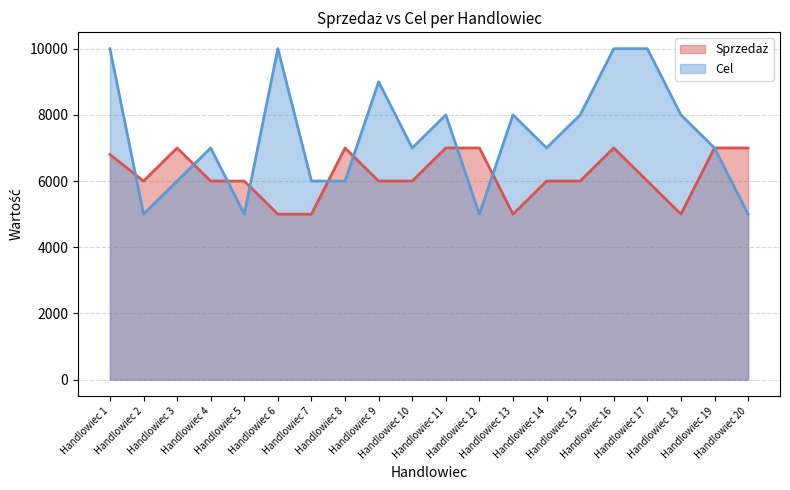

What is the approximate value of Cel at Handlowiec 14, to the nearest 100?

7000